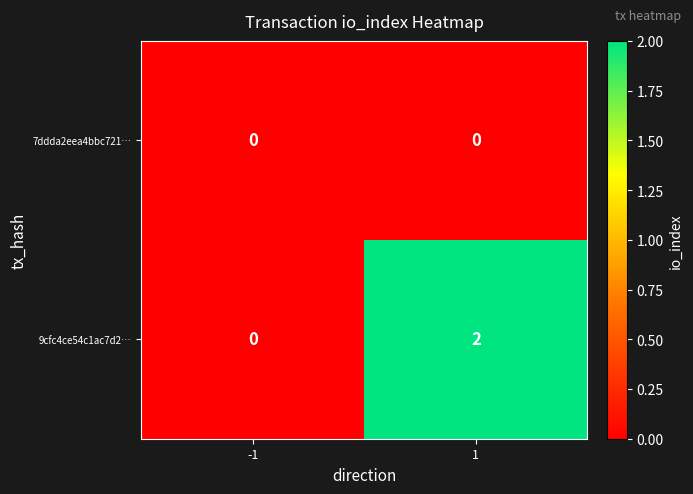

List the series in order of their peak value, lowest first.

7ddda2eea4bbc721…, 9cfc4ce54c1ac7d2…